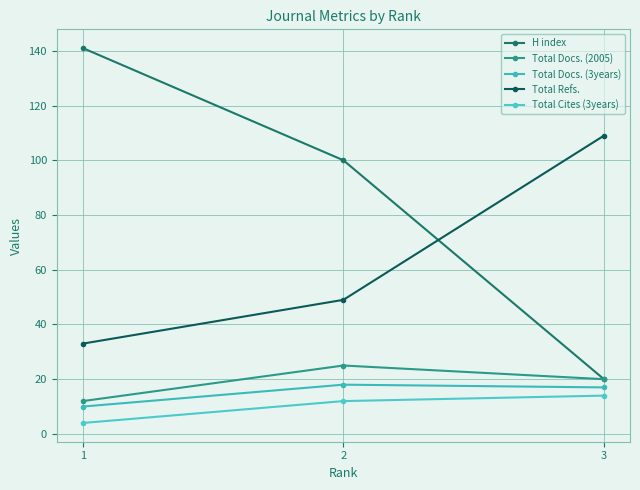

How many lines are shown in the chart?

5